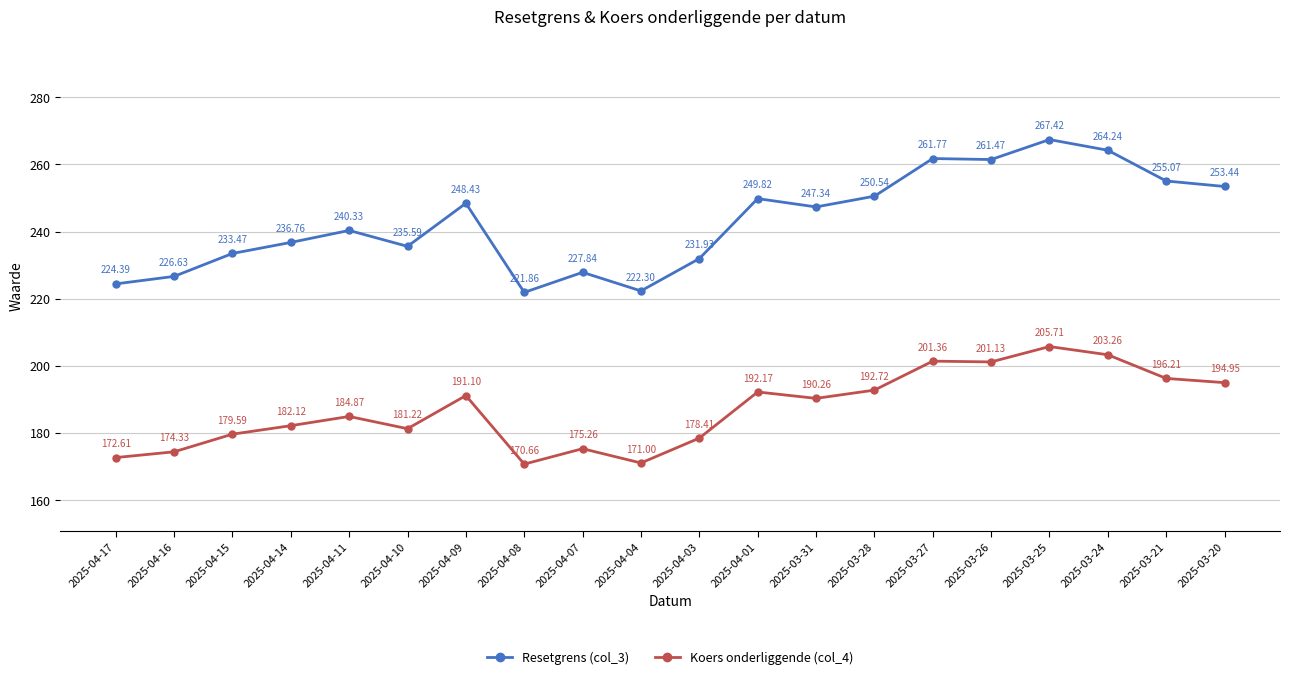

How many interior local peaks does the Koers onderliggende (col_4) series have?

6